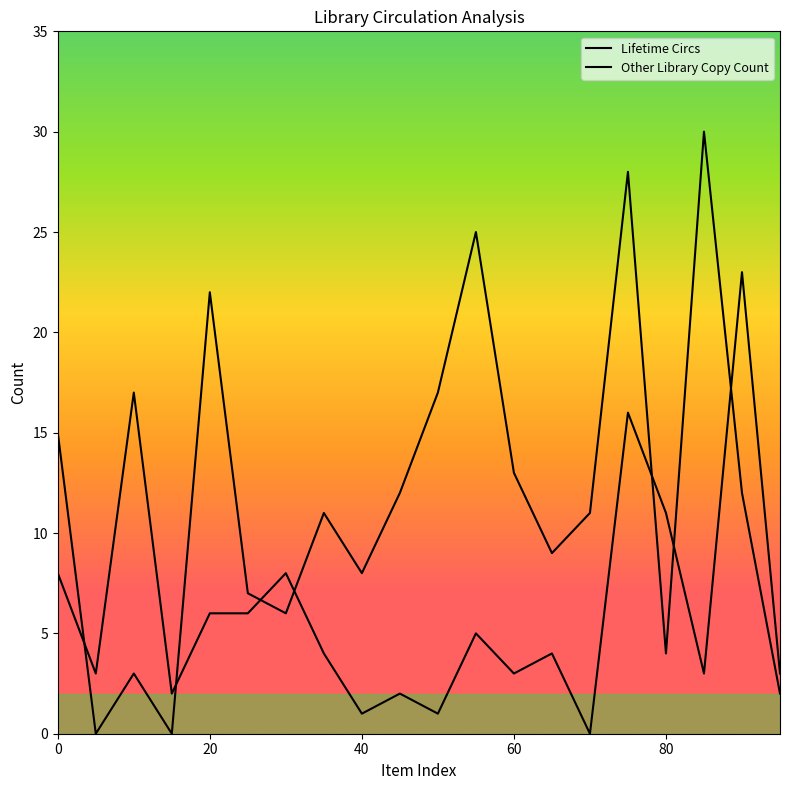

Is this an area chart (filled region under the line)?

No